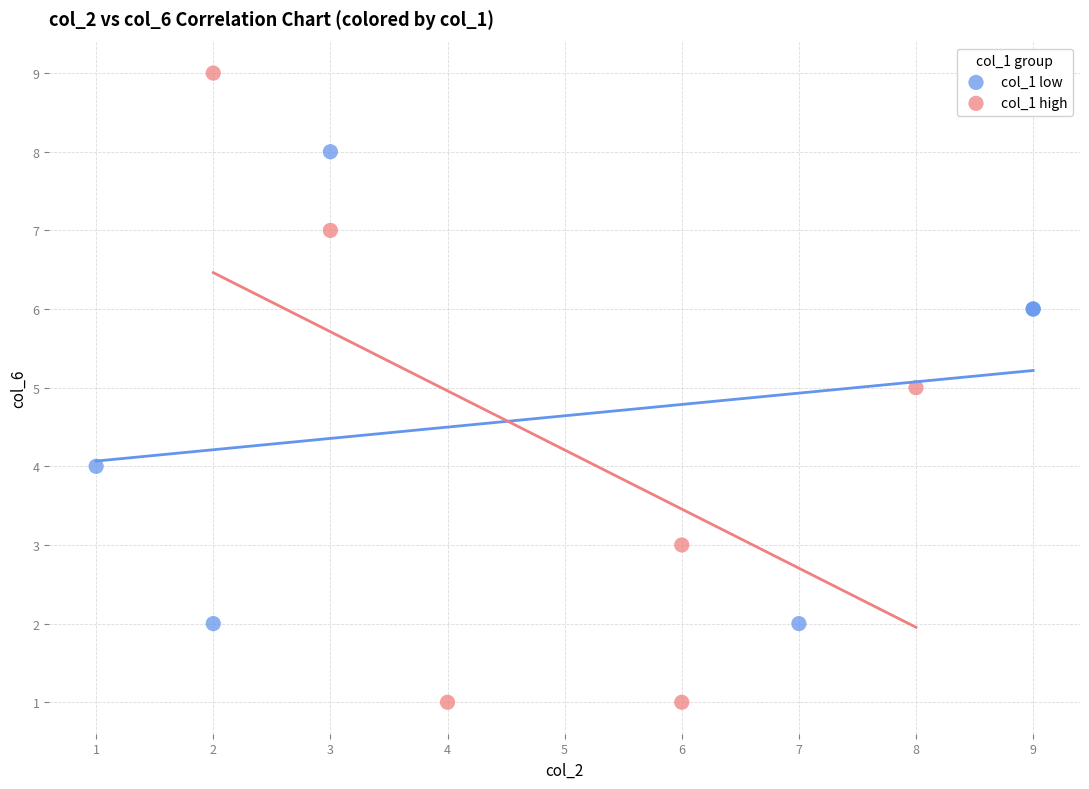

Which series reaches the maximum Y coordinate?

col_1 high